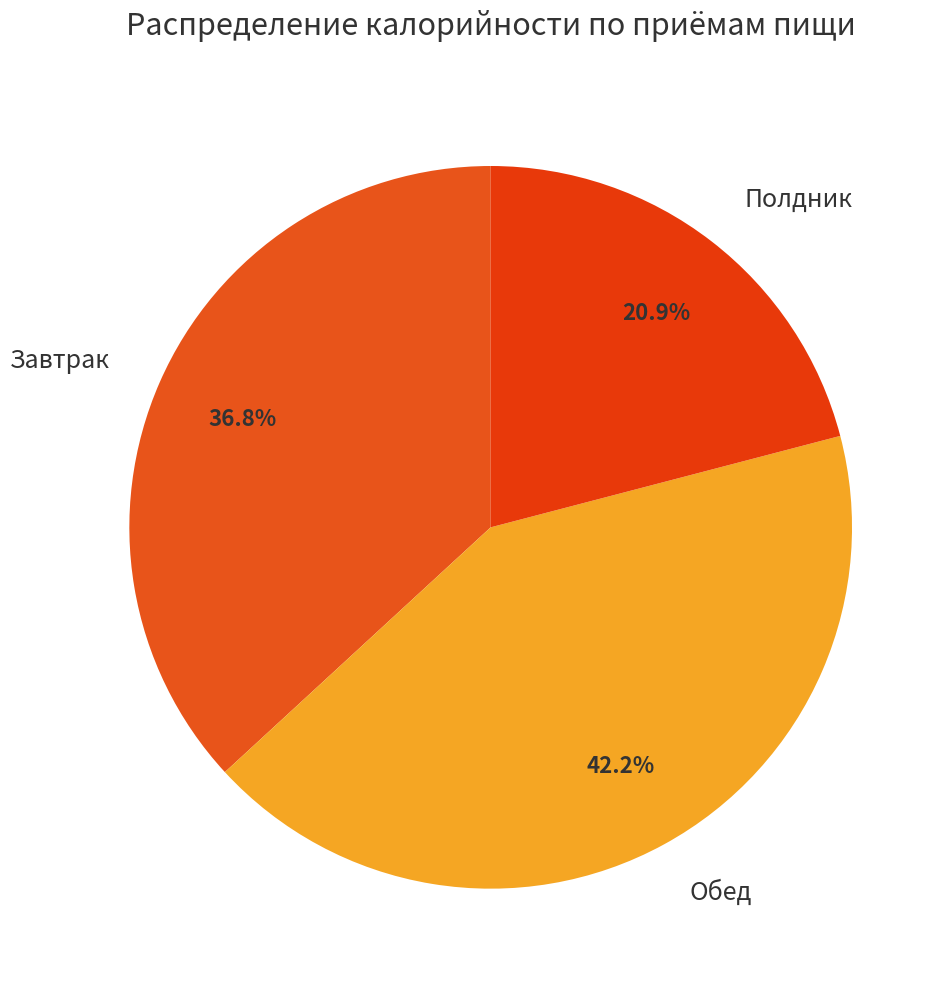

Between Полдник and Завтрак, which is larger?

Завтрак